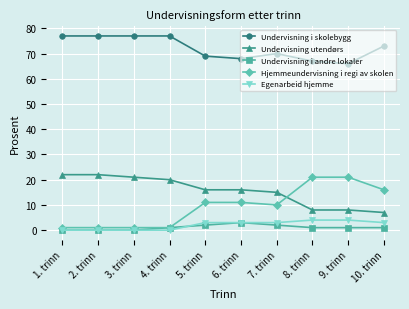

What is the total value across all series at 9. trinn?

100